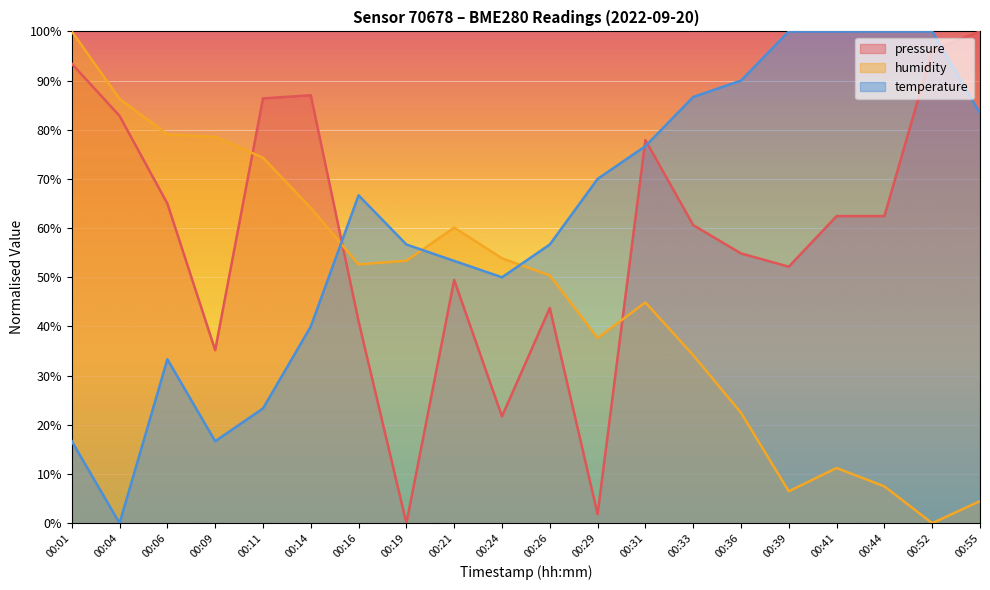

Where is pressure nearest to the value 50?

00:21